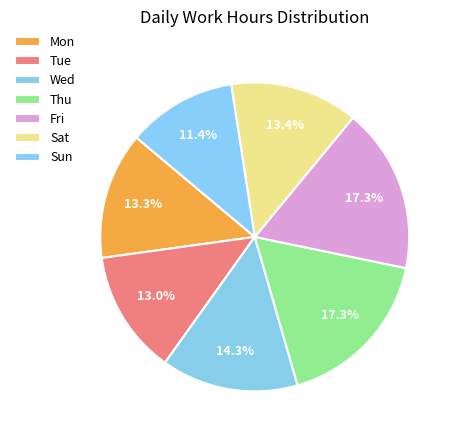

True or false: Thu accounts for 18% of the total.

False